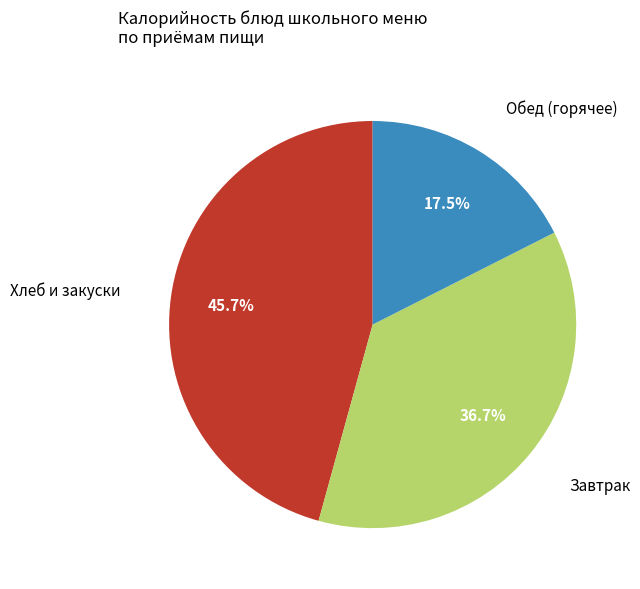

Is there a majority slice in this chart?

No